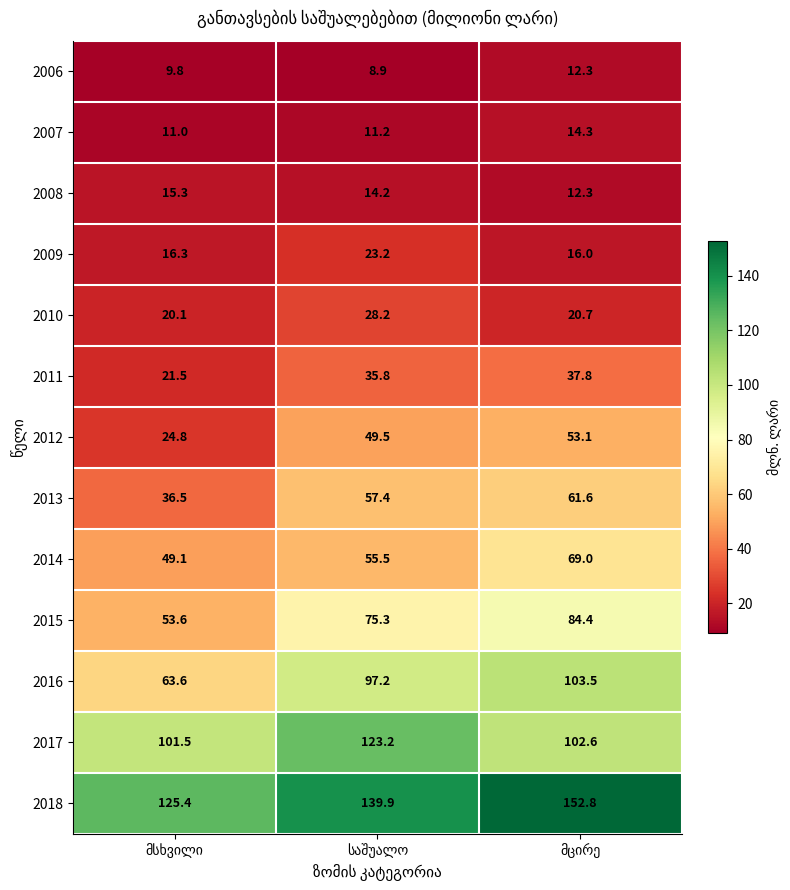

What is the difference between the maximum and second lowest values in the 2017 series?

20.6